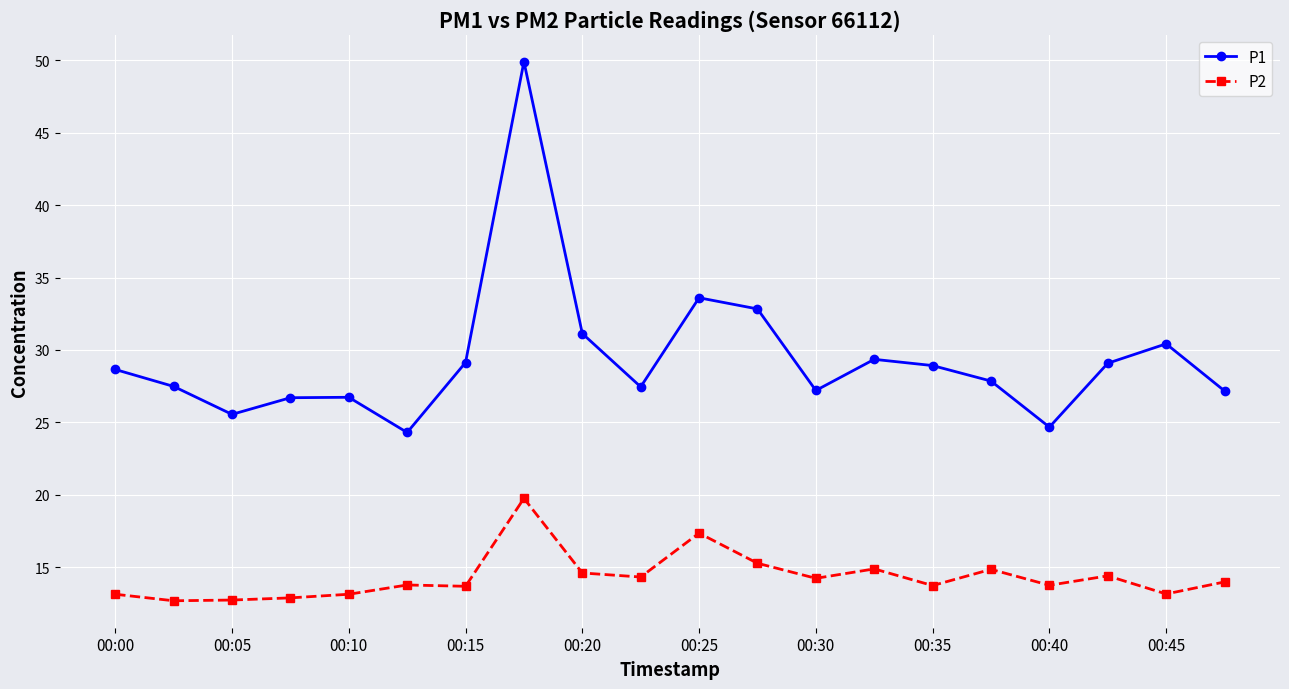

What is the smallest value displayed?

12.7